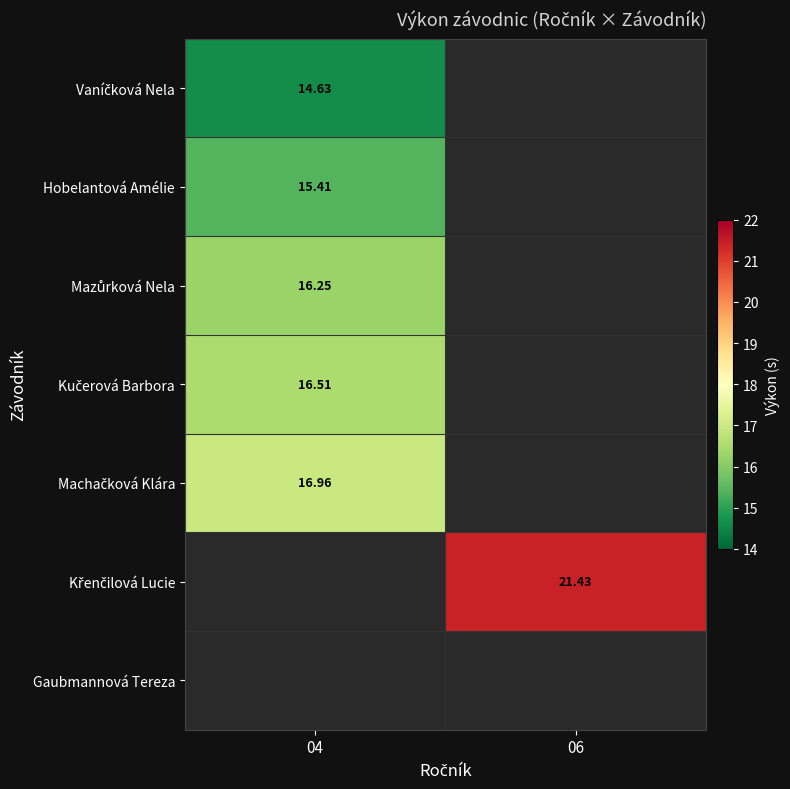

Rank the series by their maximum value, from lowest to highest.

Vaníčková Nela, Hobelantová Amélie, Mazůrková Nela, Kučerová Barbora, Machačková Klára, Křenčilová Lucie, Gaubmannová Tereza